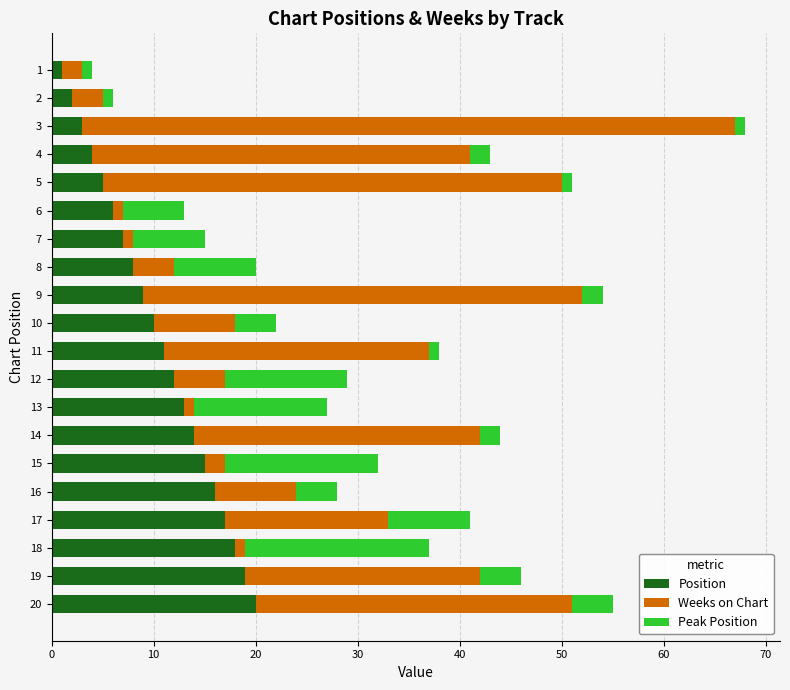

What is the sum of all Position values?

210